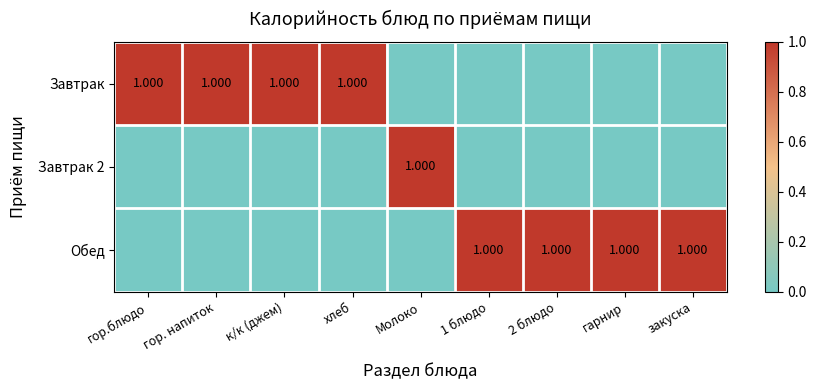

The Обед series shows 0 at гор. напиток. True or false?

True